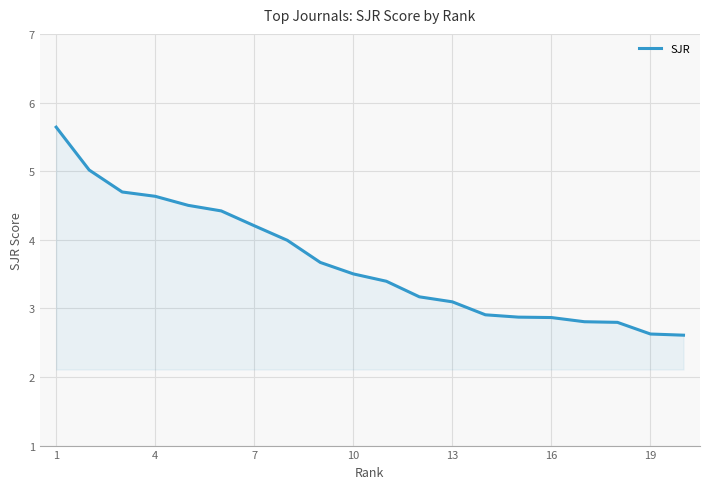

What is the difference between the maximum and minimum values?

3.0